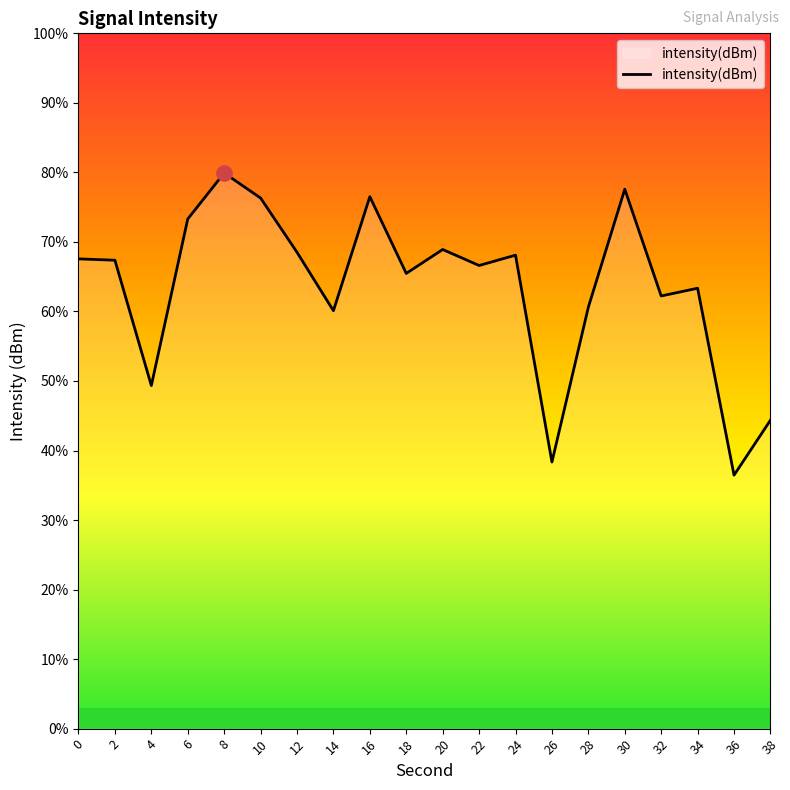

Which has a higher value, 12 or 22?

12